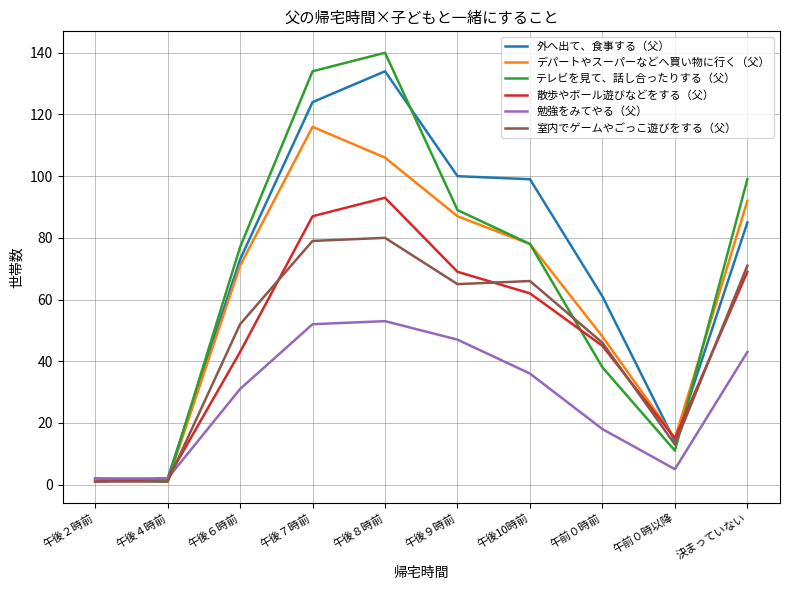

After their last crossing, which series has the higher values: デパートやスーパーなどへ買い物に行く（父） or テレビを見て、話し合ったりする（父）?

テレビを見て、話し合ったりする（父）